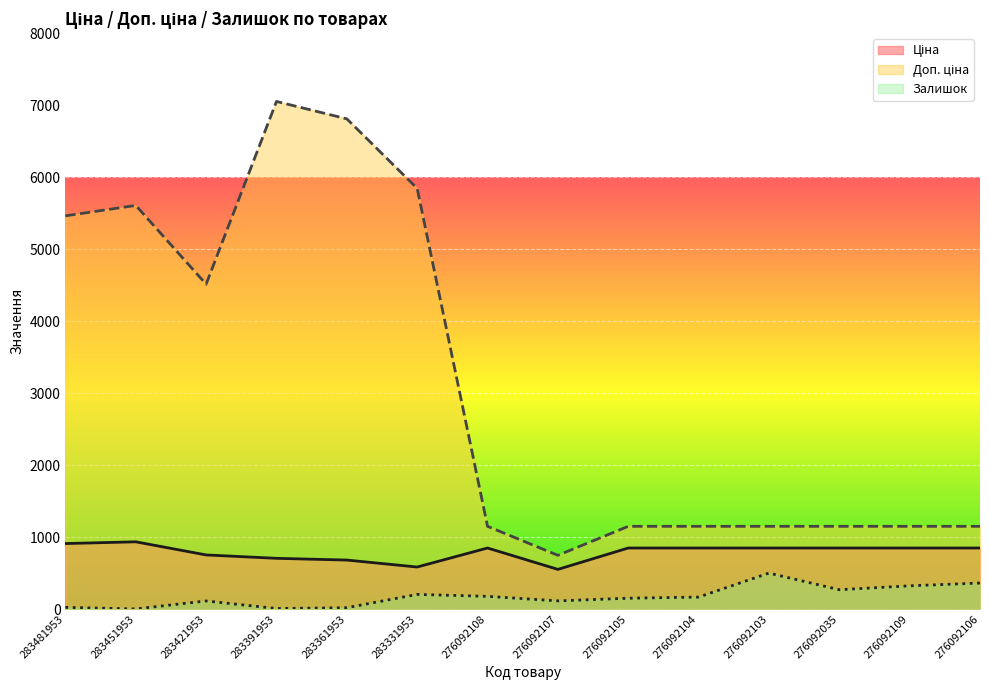

The Ціна series shows 705.1 at 283391953. True or false?

True